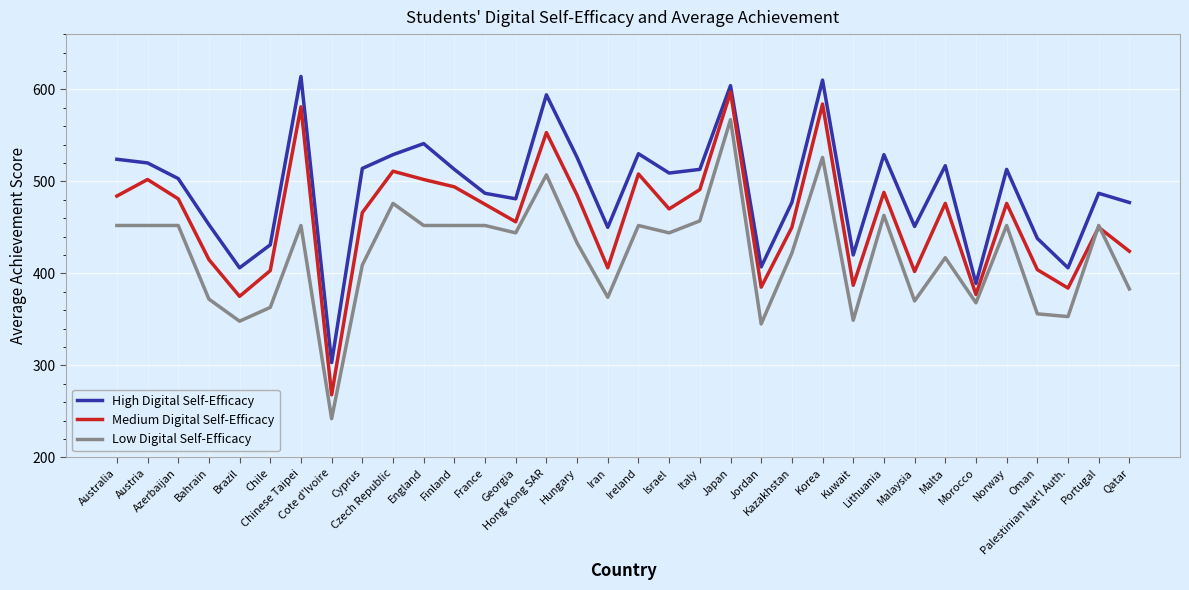

In Medium Digital Self-Efficacy, how many points are higher than both neighbors (excluding endpoints)?

11